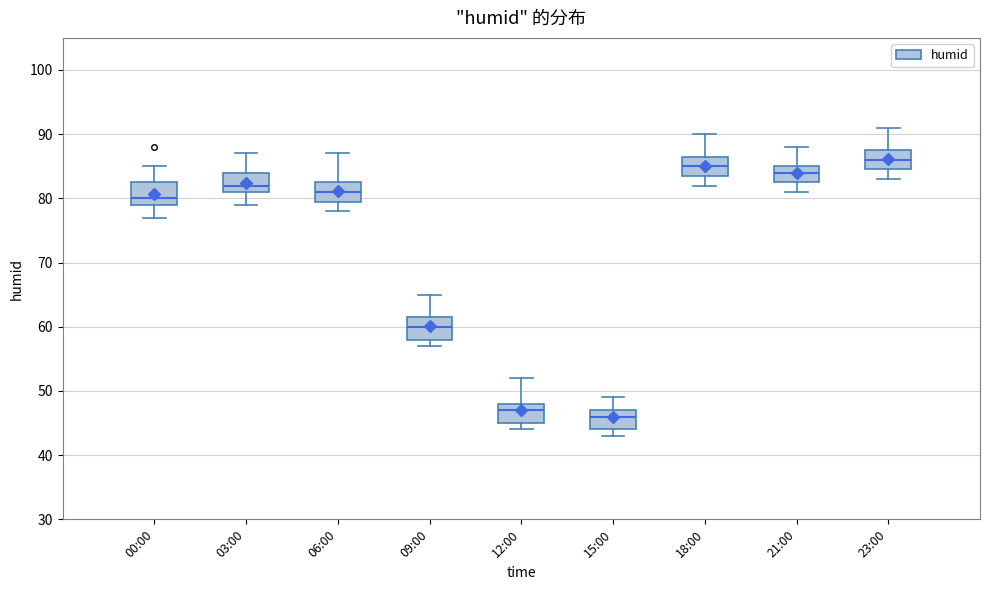

Reading left to right, read every box against the y-axis: the position of its median line, the range the box covers, and the ends of its whiskers. The values are not printed on the chart, so give them approximately, as read against the axis.

00:00: median 80, box 79 to 83, whiskers 77 to 85
03:00: median 82, box 81 to 84, whiskers 79 to 87
06:00: median 81, box 80 to 83, whiskers 78 to 87
09:00: median 60, box 58 to 62, whiskers 57 to 65
12:00: median 47, box 45 to 48, whiskers 44 to 52
15:00: median 46, box 44 to 47, whiskers 43 to 49
18:00: median 85, box 84 to 87, whiskers 82 to 90
21:00: median 84, box 83 to 85, whiskers 81 to 88
23:00: median 86, box 85 to 88, whiskers 83 to 91